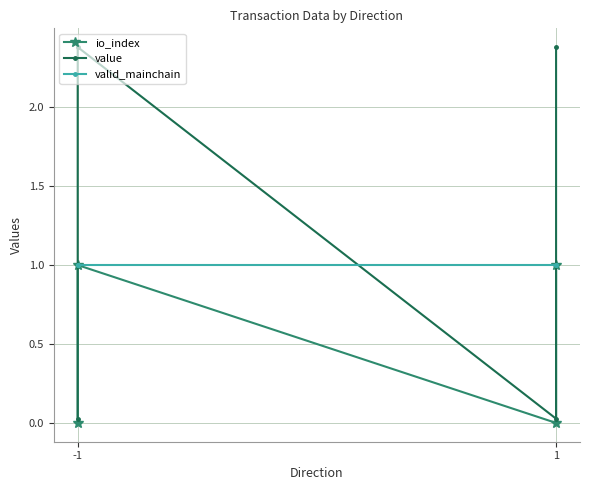

List the series in order of their overall mean, lowest first.

io_index, valid_mainchain, value